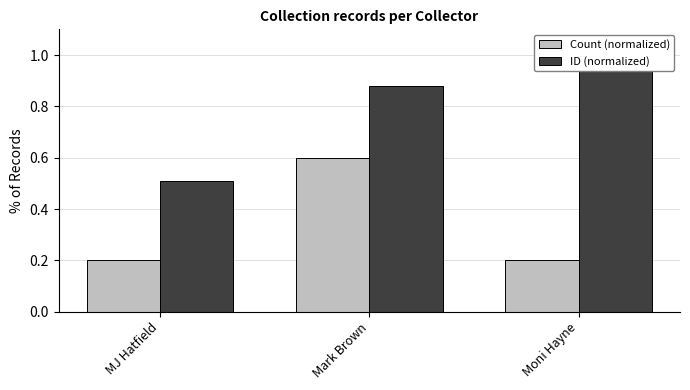

What is the label of the 2nd bar from the right?

Mark Brown